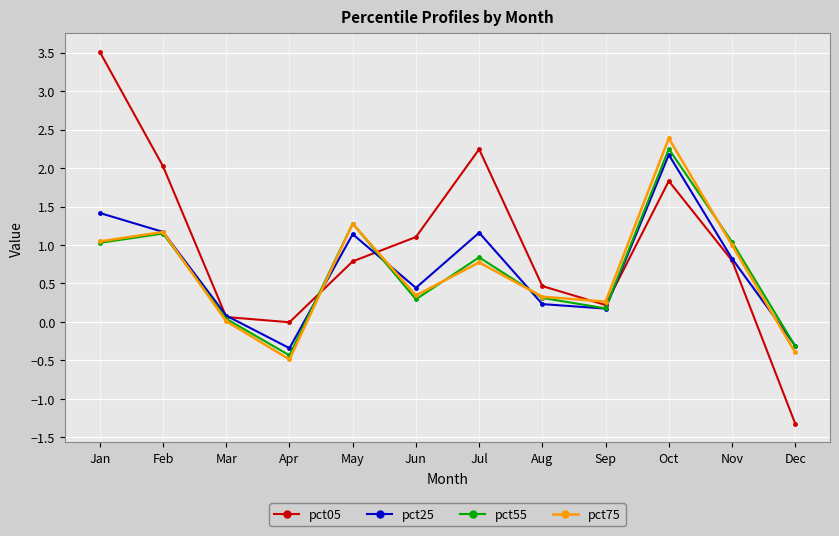

Which series has the largest total across all categories?

pct05